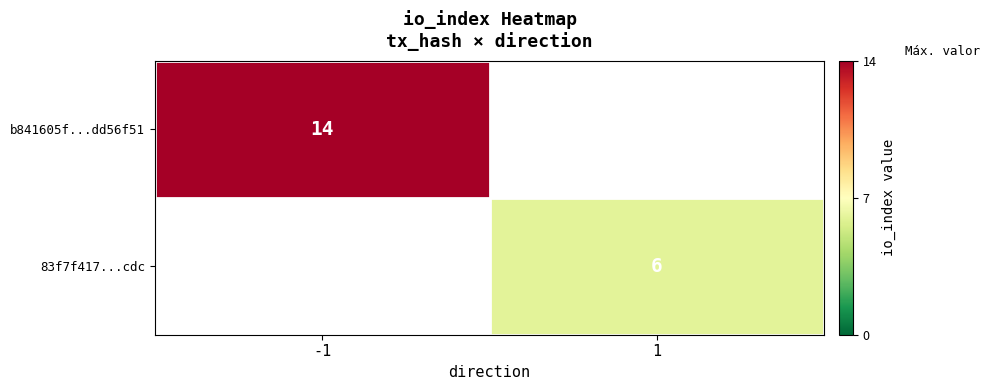

The value of 83f7f417...cdc at 1 is 9. True or false?

False